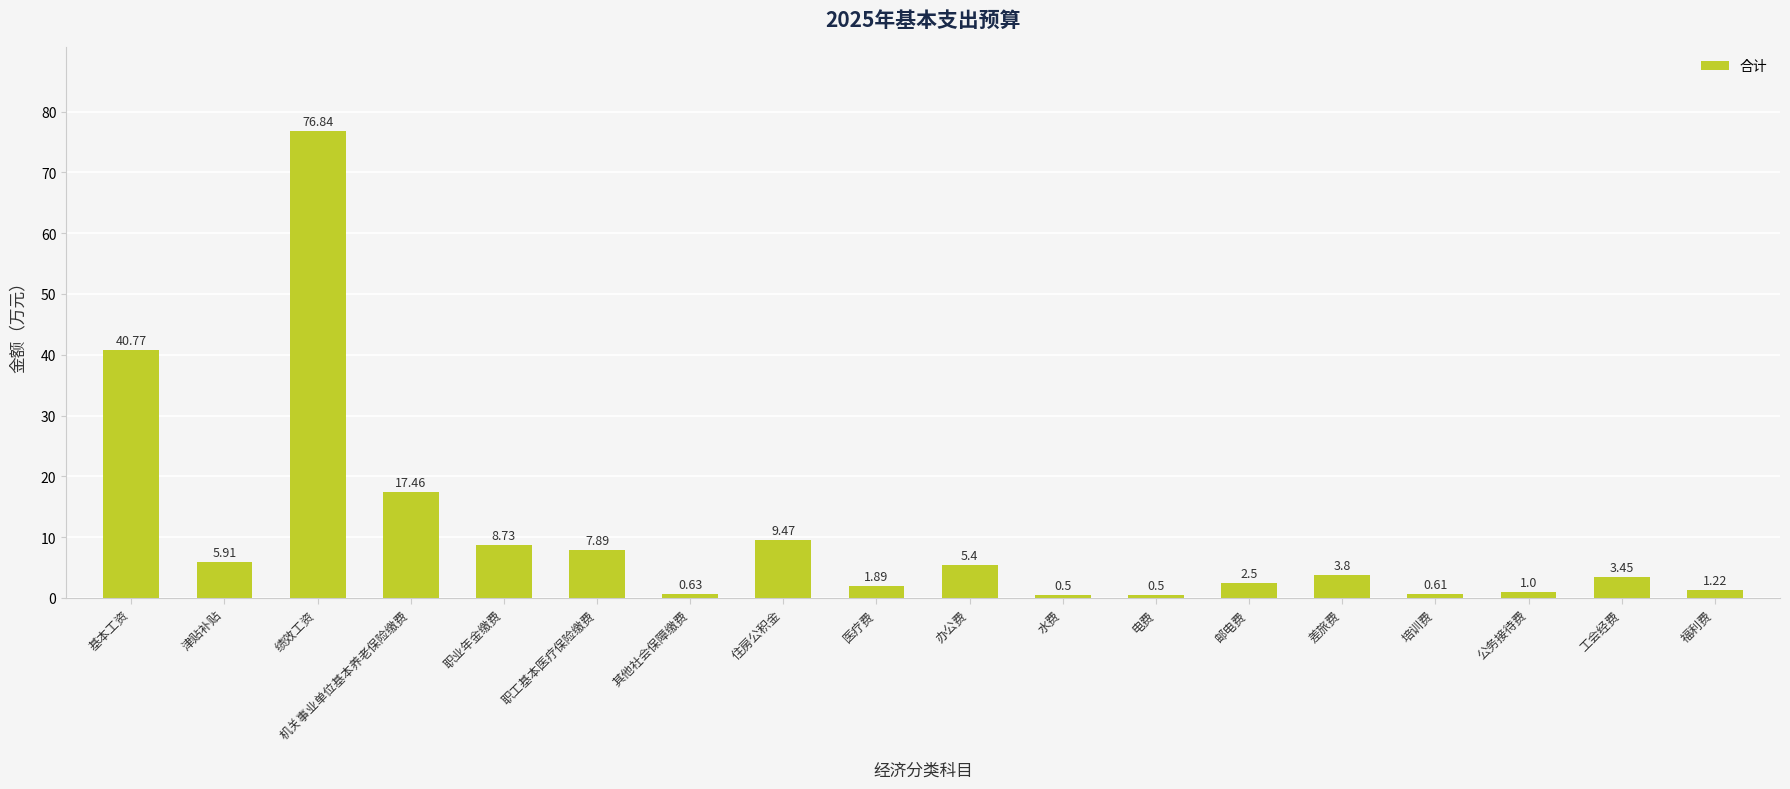

What is the approximate value at 公务接待费?

1.0